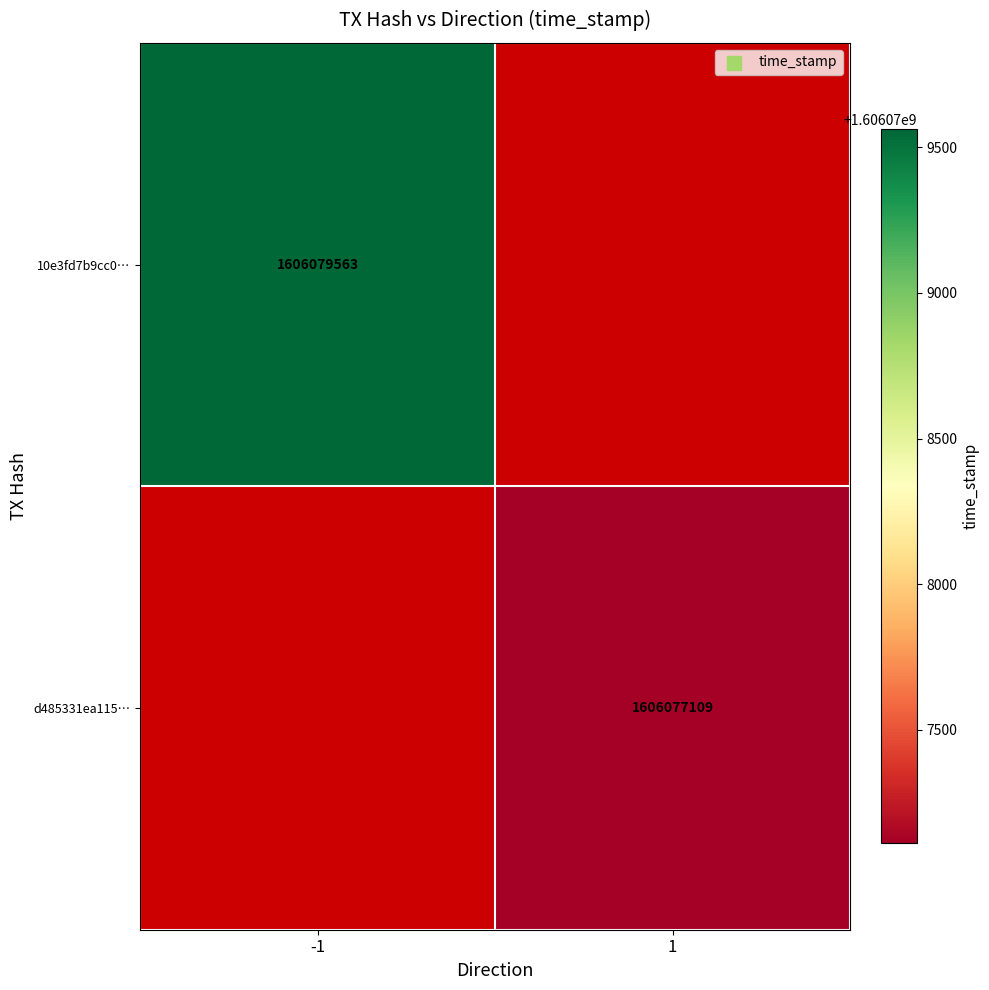

How many distinct data groups are displayed?

2